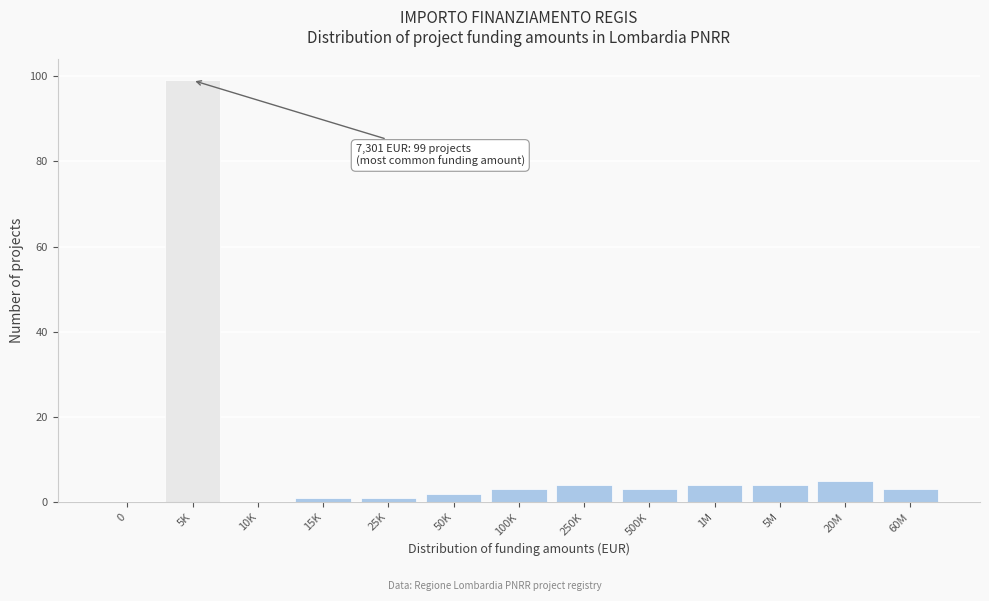

Reading left to right, transcribe all the data shown in this chart.

0=0	5K=99	10K=0	15K=1	25K=1	50K=2	100K=3	250K=4	500K=3	1M=4	5M=4	20M=5	60M=3